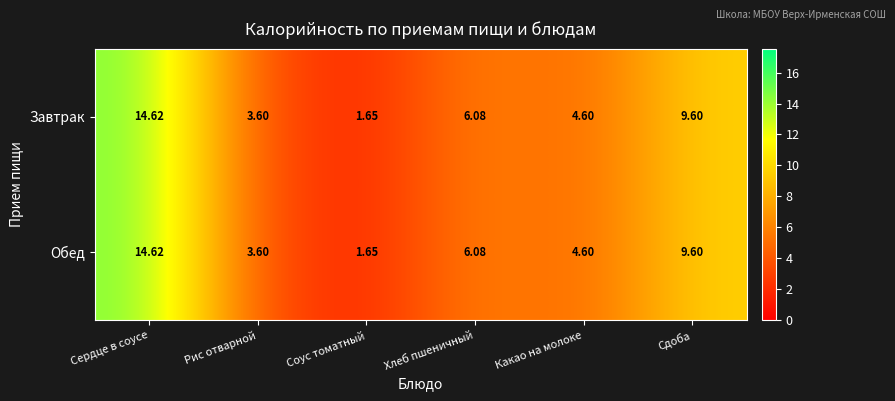

At which category is the sum across all series the highest?

Сердце в соусе